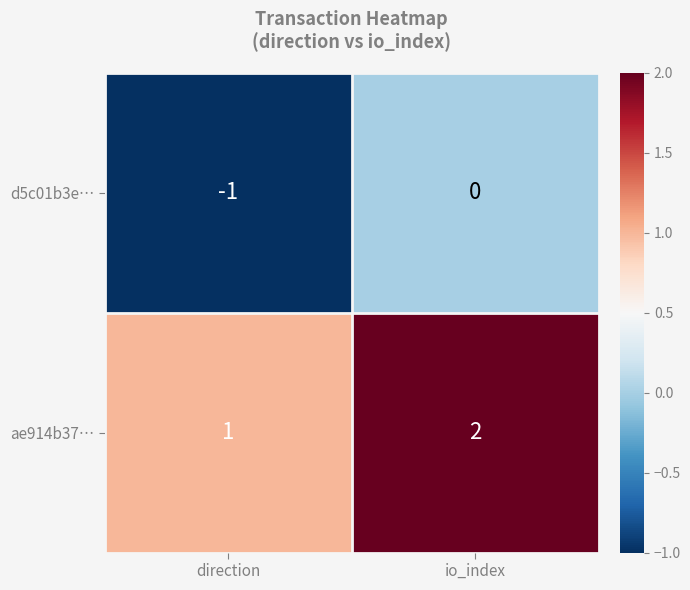

What is the sum of the ae914b37… values at io_index and direction?

3